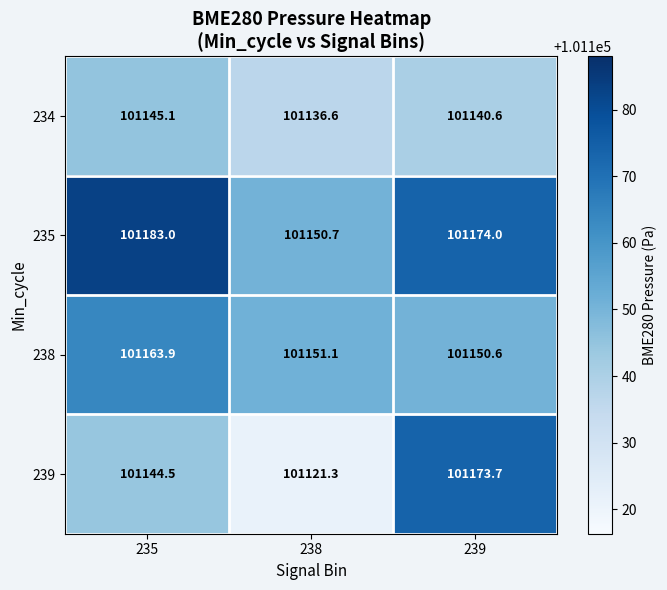

What is the total value across all series at 235?

404636.5